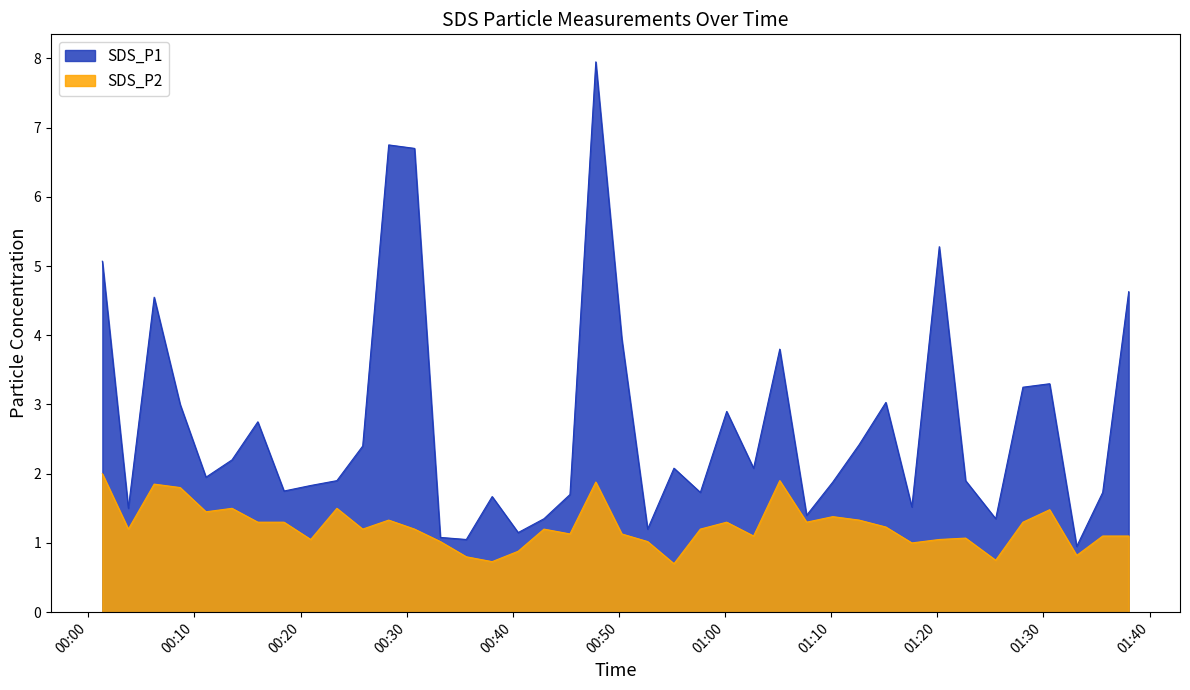

The value of SDS_P1 at 2023/05/18 01:38:02 is 4.6. True or false?

True